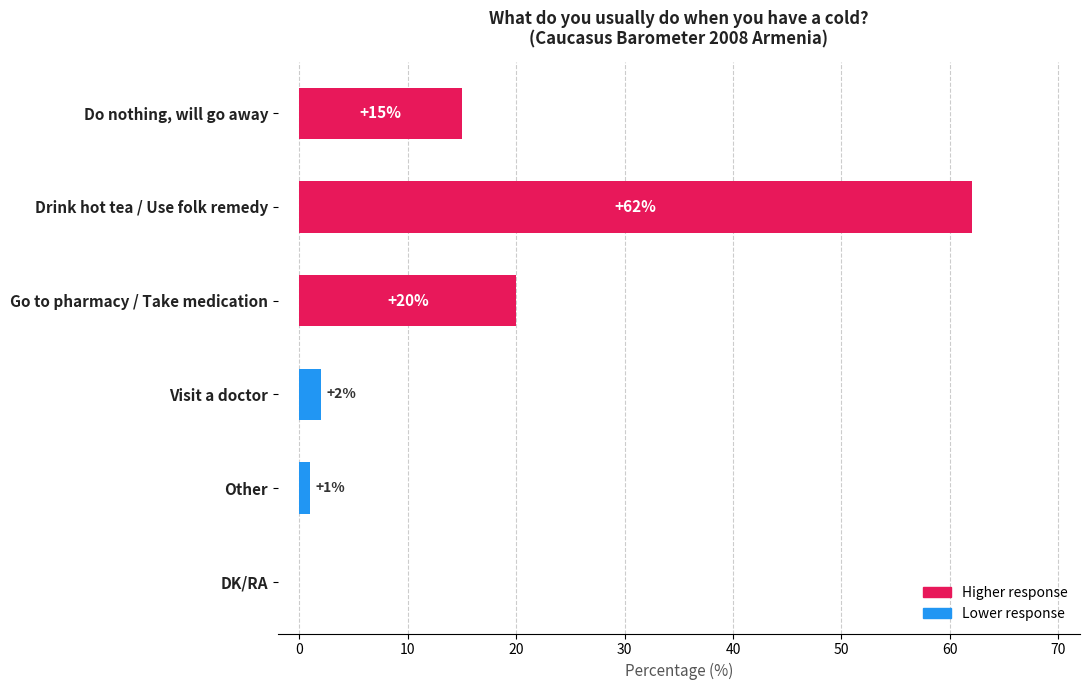

What is the average value?

17